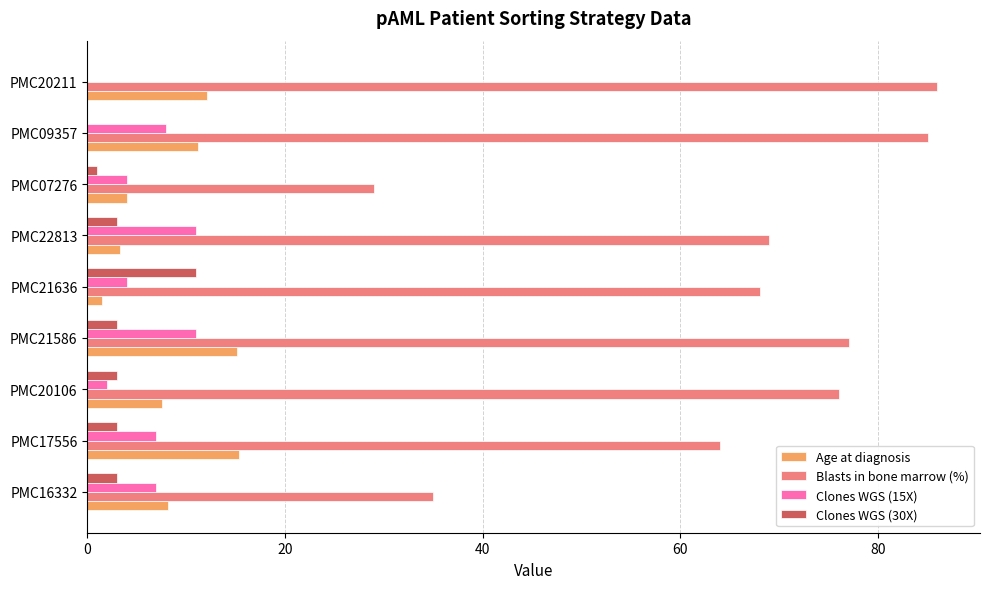

Count the number of categories in the chart.

9